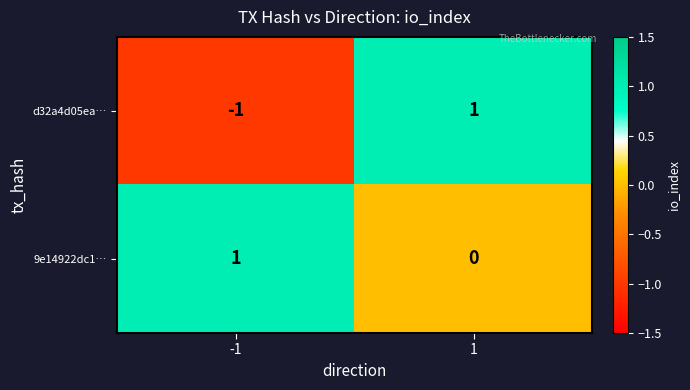

Which series has the largest total across all categories?

9e14922dc1…